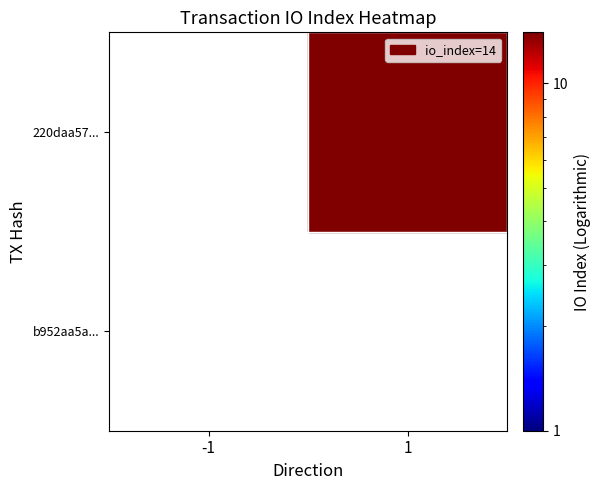

List the labels in order of 220daa57c9ddf6ecaba166fcd38a81e8b391d41 value, largest first.

1, -1